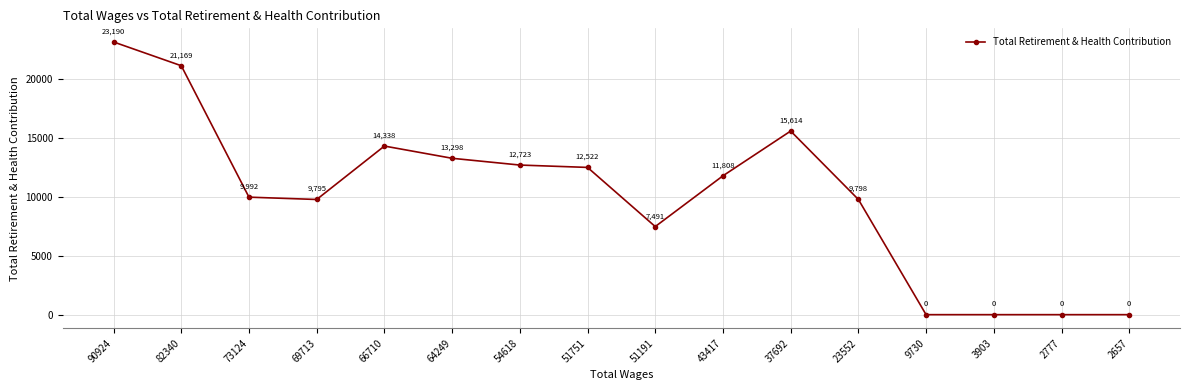

What is the value of the 2nd point from the left?

21169